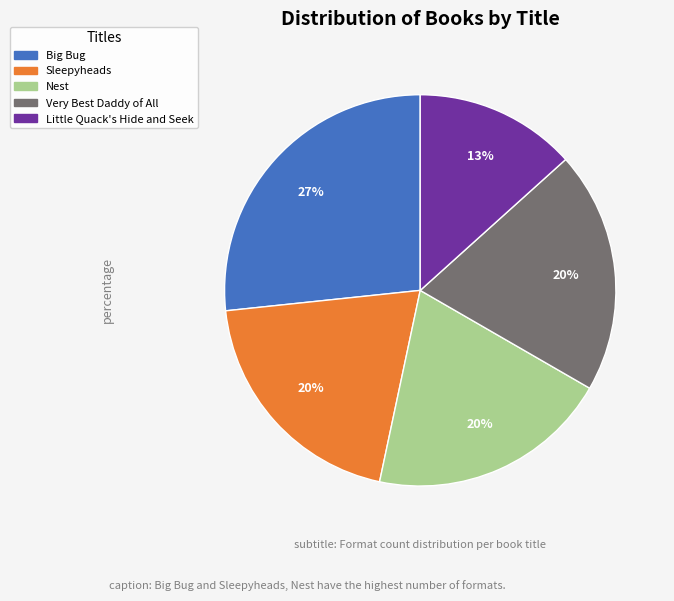

To the nearest percent, what is the average slice percentage?

20%